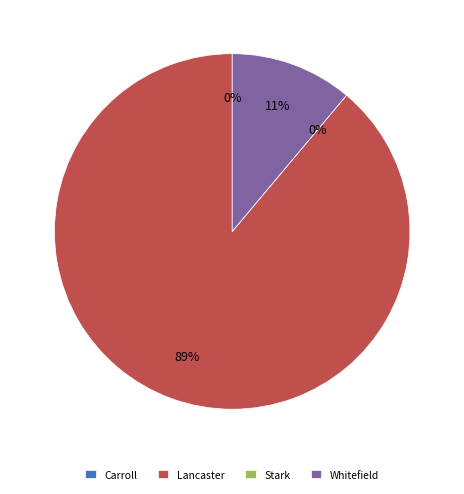

Which category has the smallest portion of the pie?

Carroll